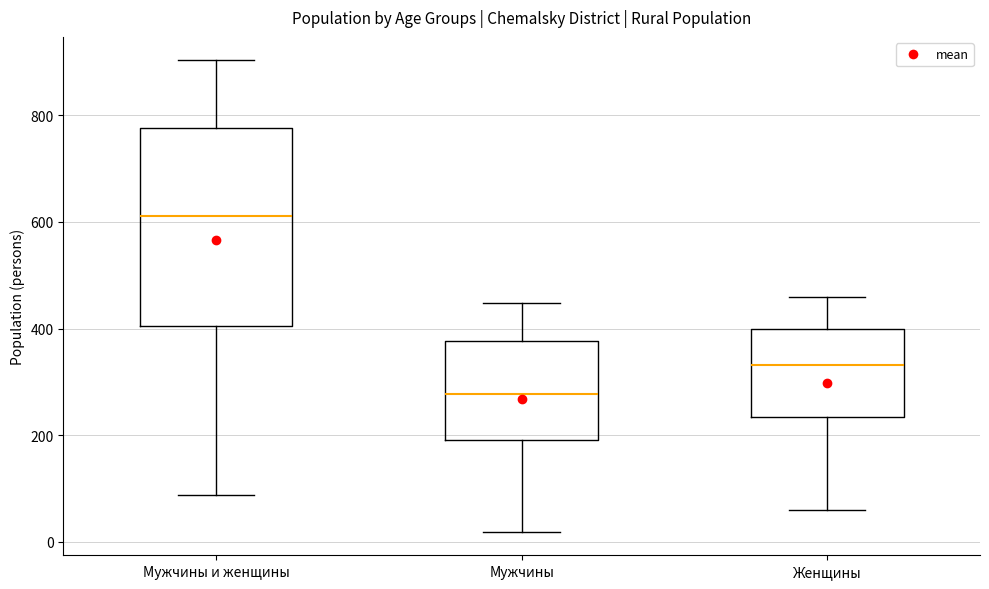

Reading left to right, read every box against the y-axis: the position of its median line, the range the box covers, and the ends of its whiskers. The values are not printed on the chart, so give them approximately, as read against the axis.

Мужчины и женщины: median 620, box 400 to 780, whiskers 80 to 900
Мужчины: median 280, box 200 to 380, whiskers 20 to 440
Женщины: median 340, box 240 to 400, whiskers 60 to 460